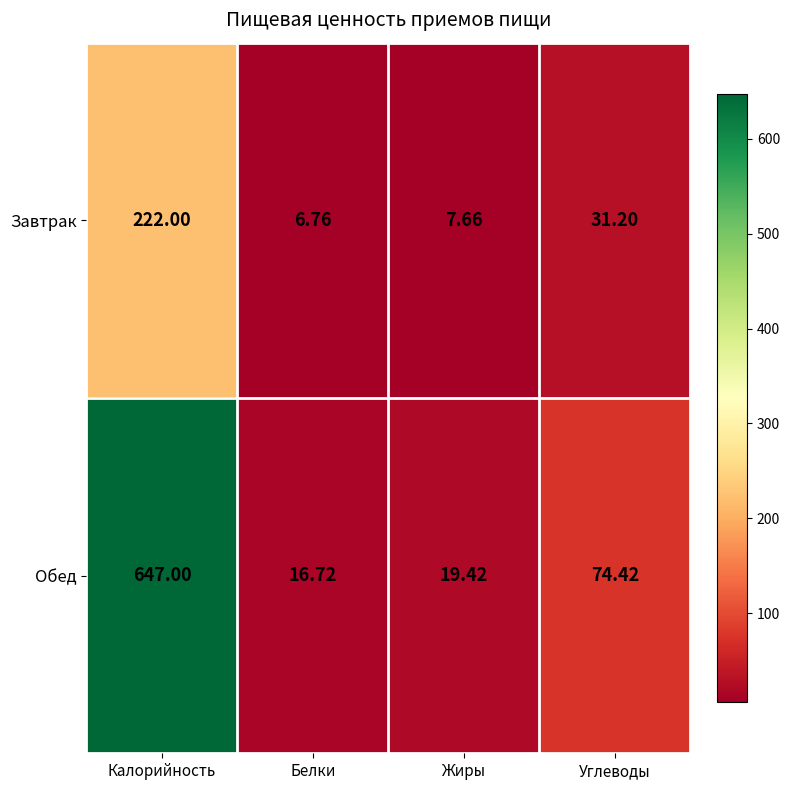

Which label corresponds to the smallest value in the chart?

Белки